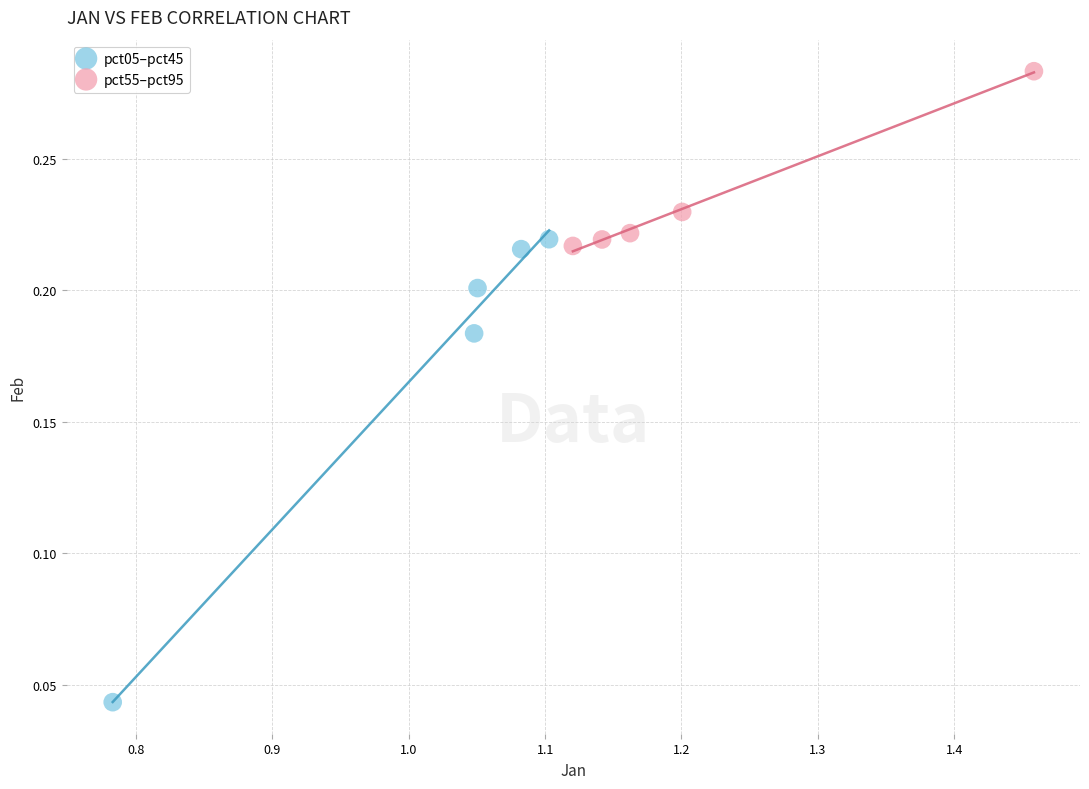

Which series has the widest spread of Y values?

pct05–pct45